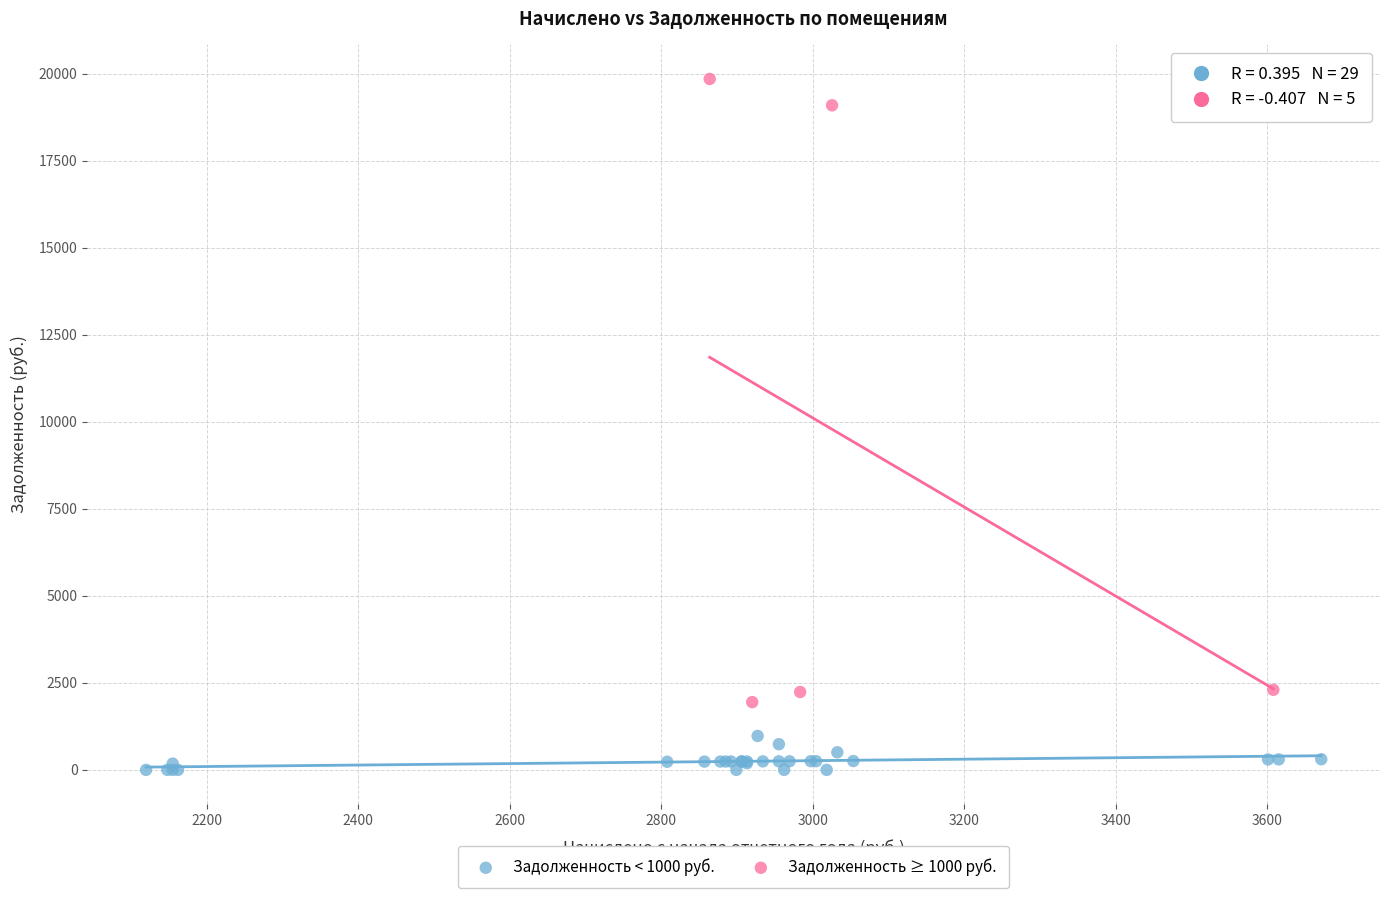

What are all the series names shown in the legend?

Задолженность < 1000 руб., Задолженность ≥ 1000 руб.